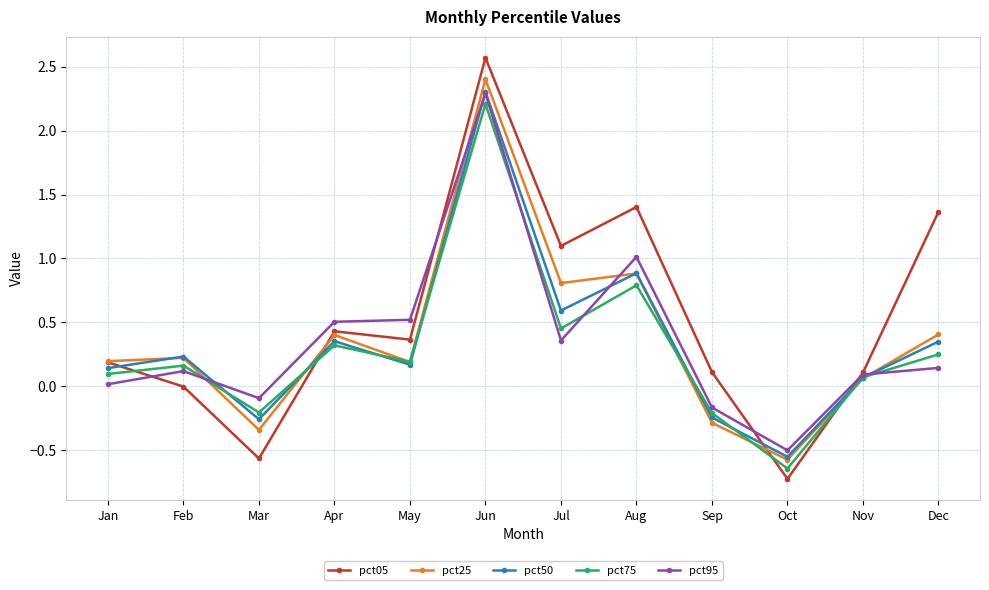

What is the difference between the maximum and minimum values in the pct50 series?

2.9